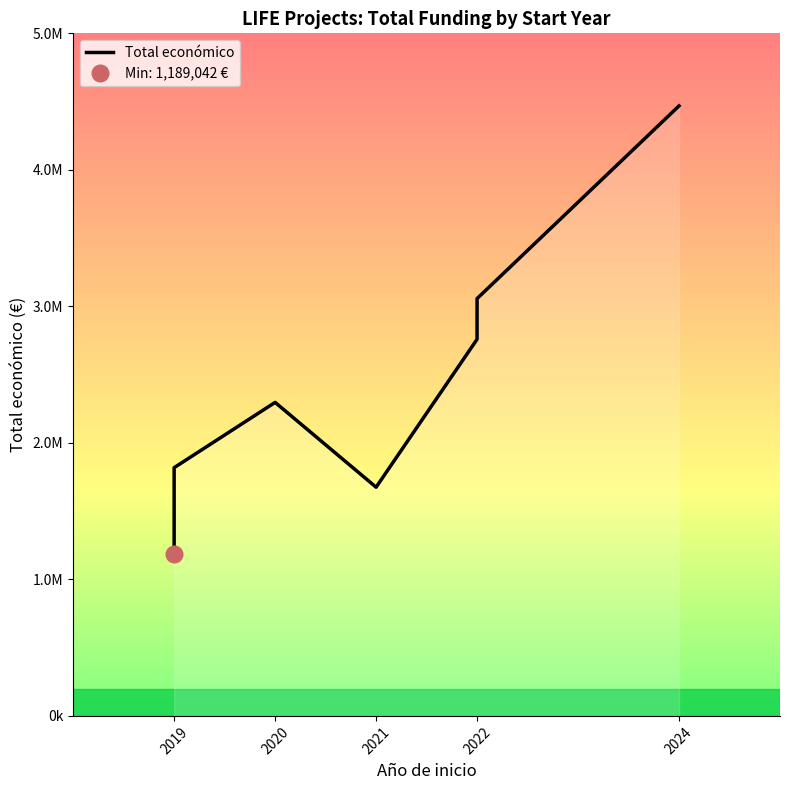

What value does the data have at 2022?

3057003